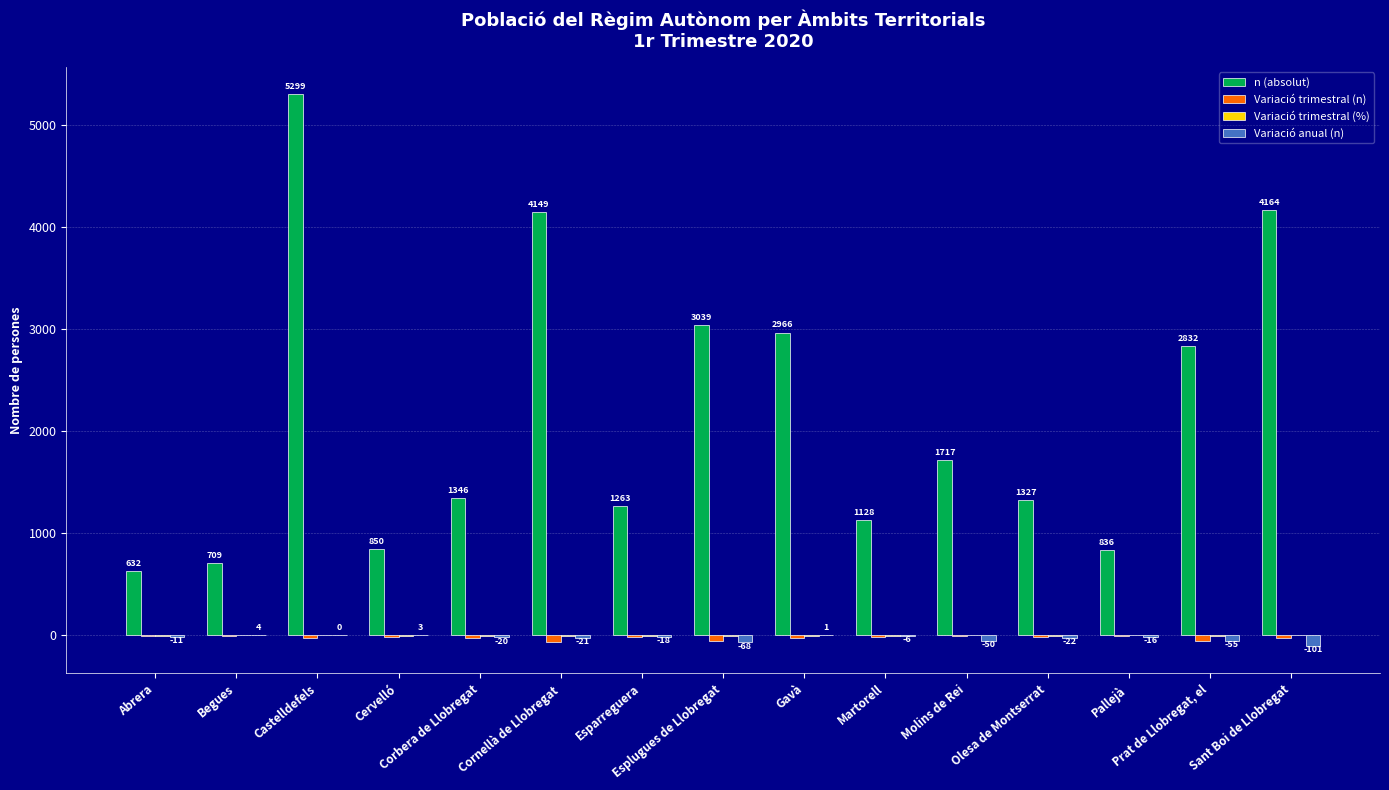

What is the sum of all Variació trimestral (n) values?

-362.0